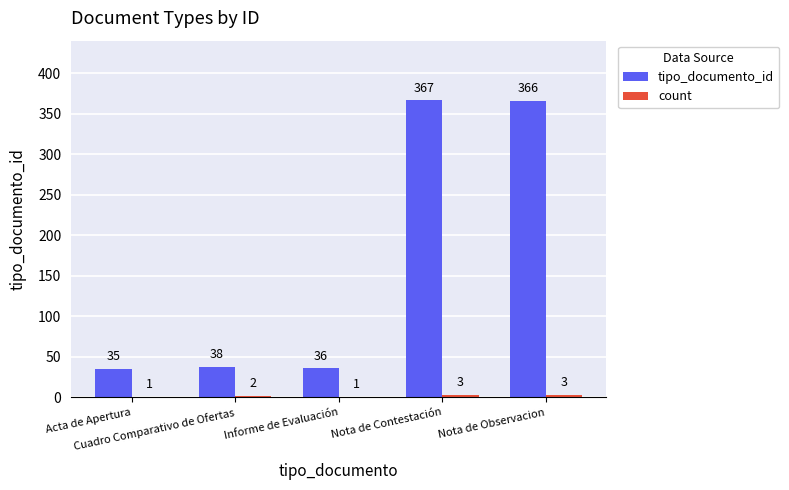

What is the total value across all series at Nota de Observacion?

369